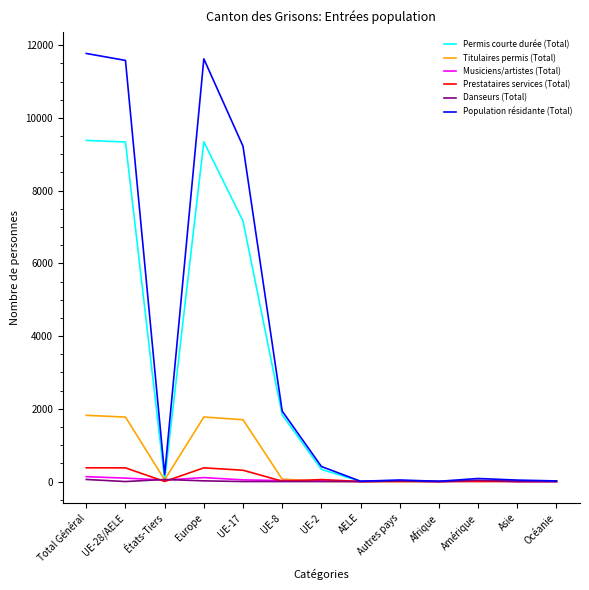

What is the sum of the Titulaires permis (Total) values at UE-28/AELE and UE-17?

3473